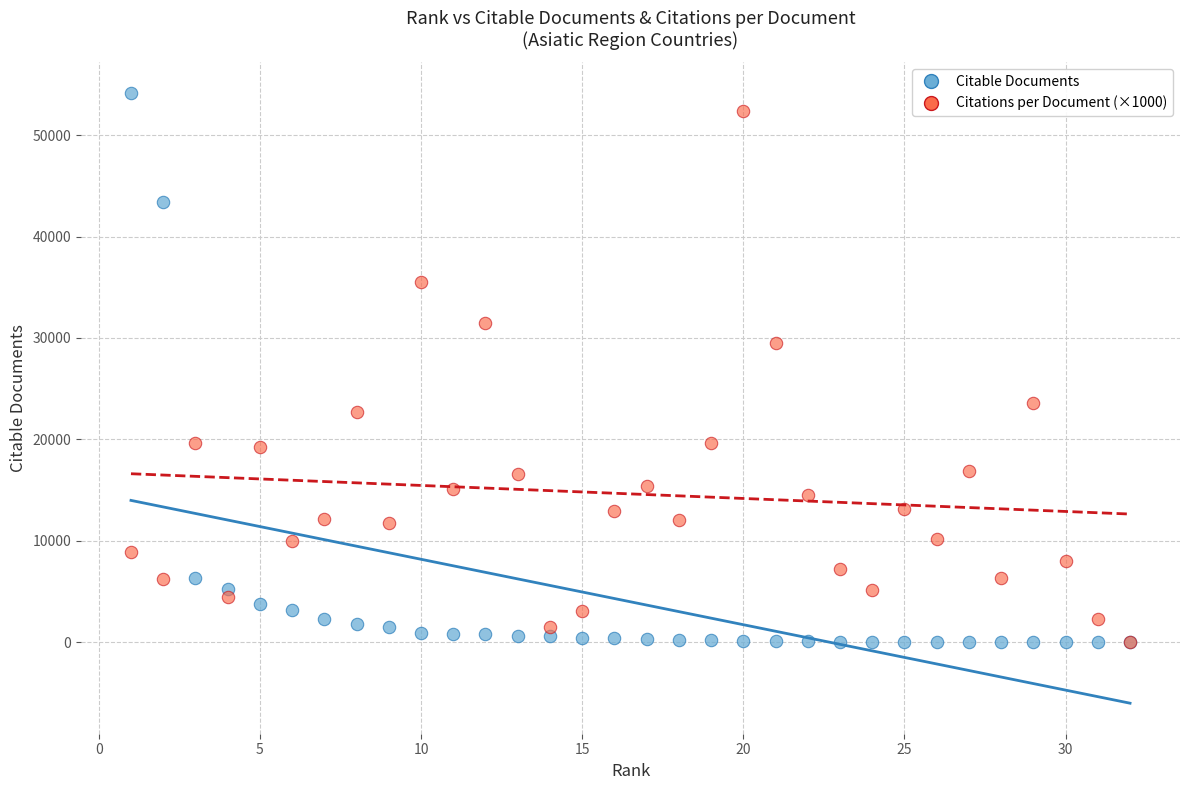

In the Citable Documents series, what Y value is closest to 27088?

43436